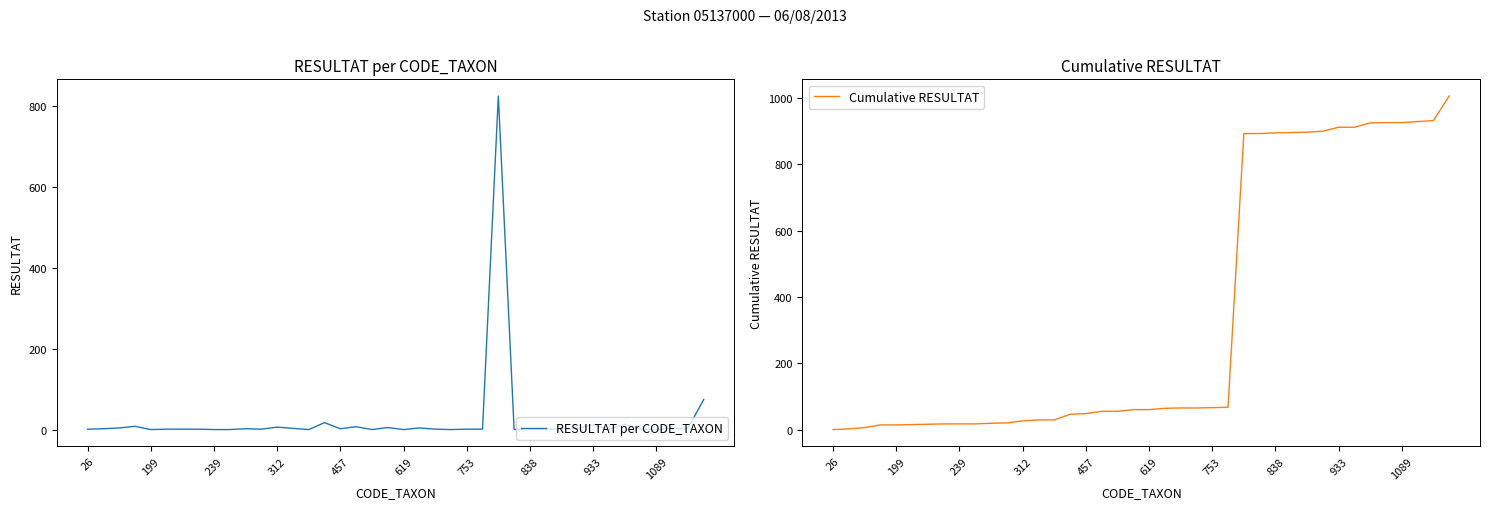

Is it true that Cumulative RESULTAT equals 928 at 37?

True